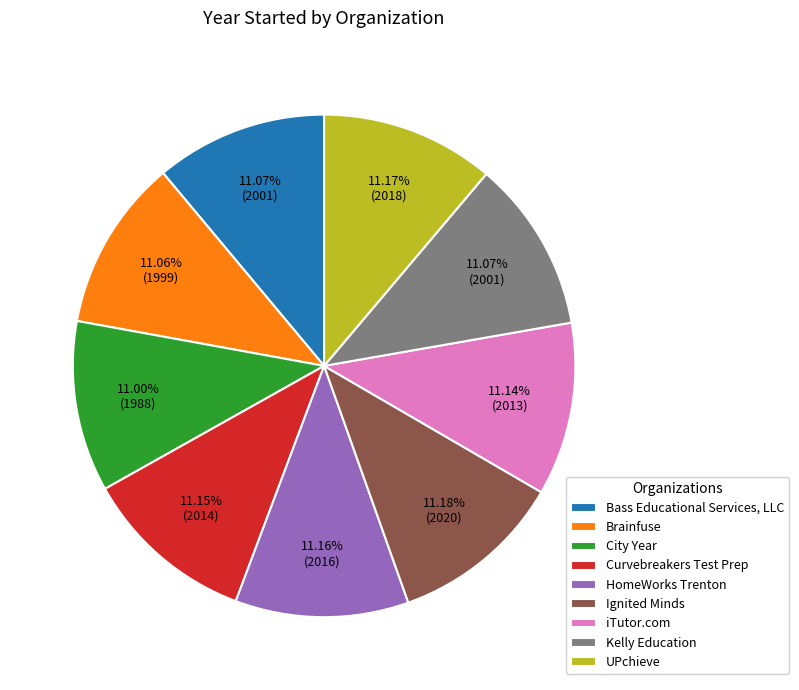

Does Bass Educational Services, LLC account for over 50% of the chart?

No